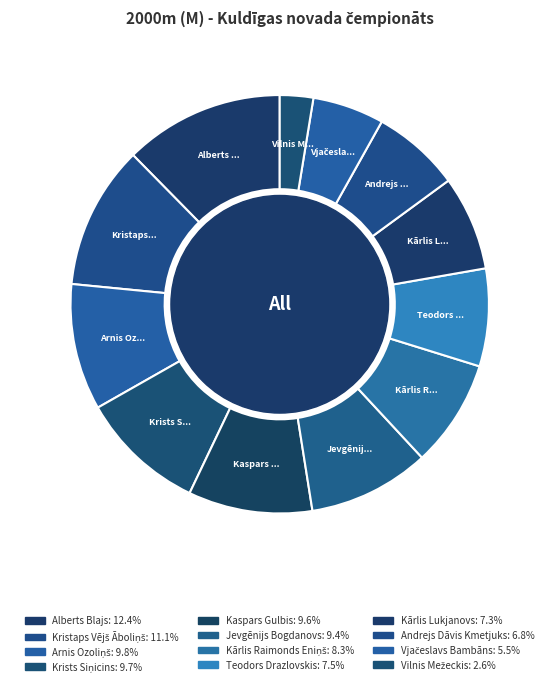

Which slice is the largest?

Alberts Blajs